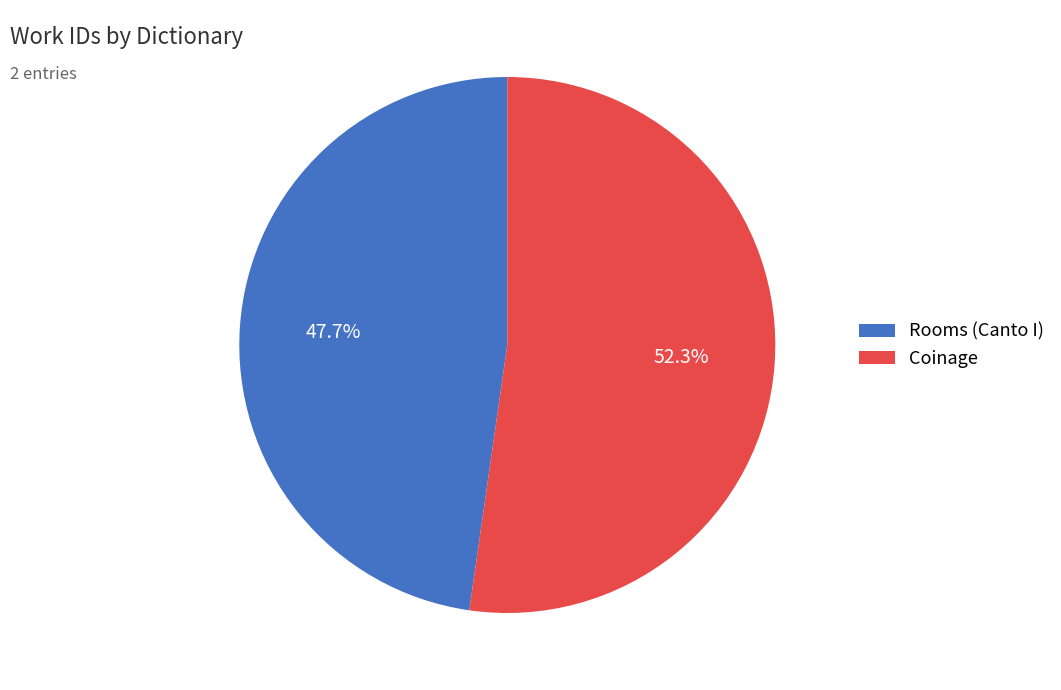

Is it true that Coinage is 46% of the pie?

False